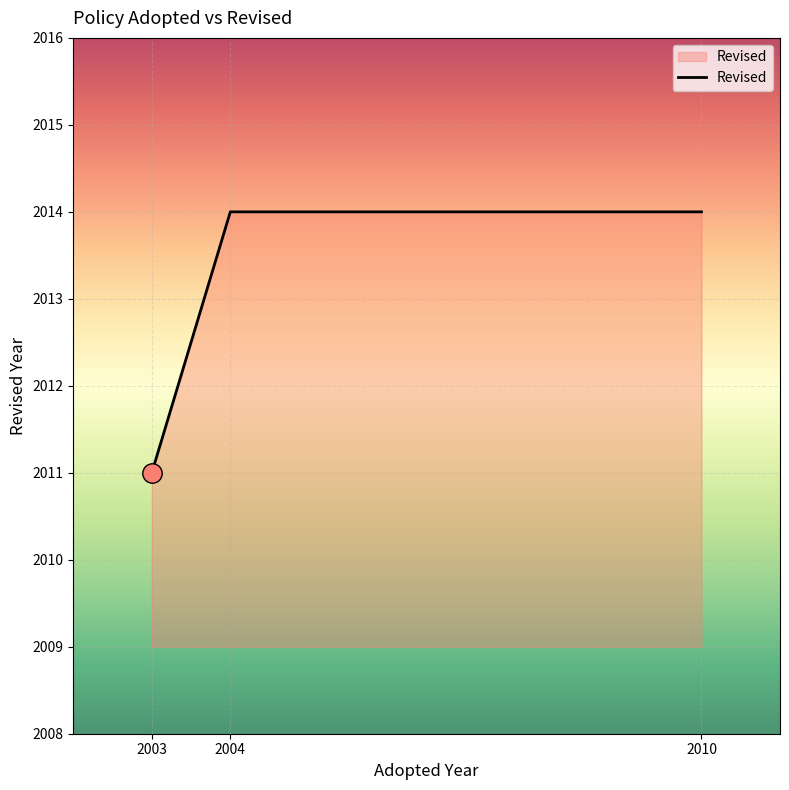

How many lines are shown in the chart?

1